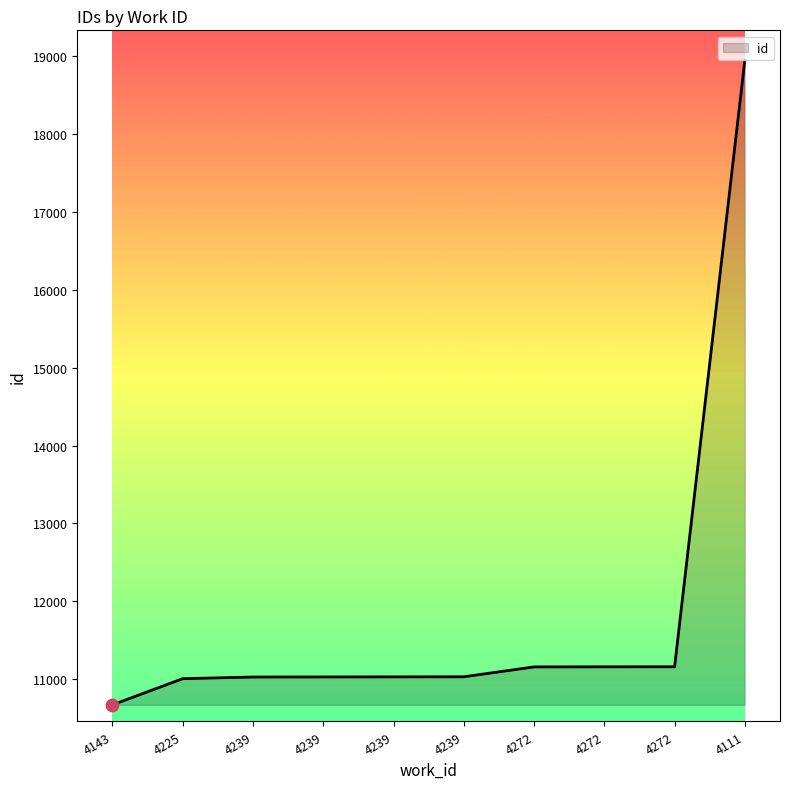

Between 4225 and 4272, which is larger?

4272